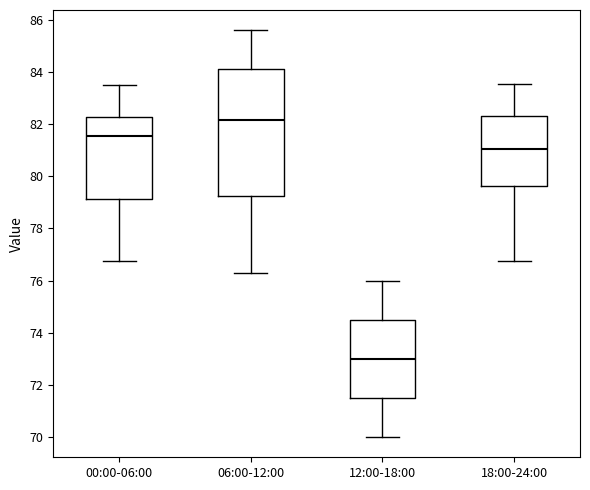

Reading left to right, transcribe this box plot: for each box, give where its median line is, the range the box spans, and where its two whiskers end, as read against the y-axis. The values are not printed on the chart, so give them approximately, as read against the axis.

00:00-06:00: median 81.6, box 79.2 to 82.2, whiskers 76.8 to 83.6
06:00-12:00: median 82.2, box 79.2 to 84.2, whiskers 76.4 to 85.6
12:00-18:00: median 73.0, box 71.6 to 74.6, whiskers 70.0 to 76.0
18:00-24:00: median 81.0, box 79.6 to 82.2, whiskers 76.8 to 83.6